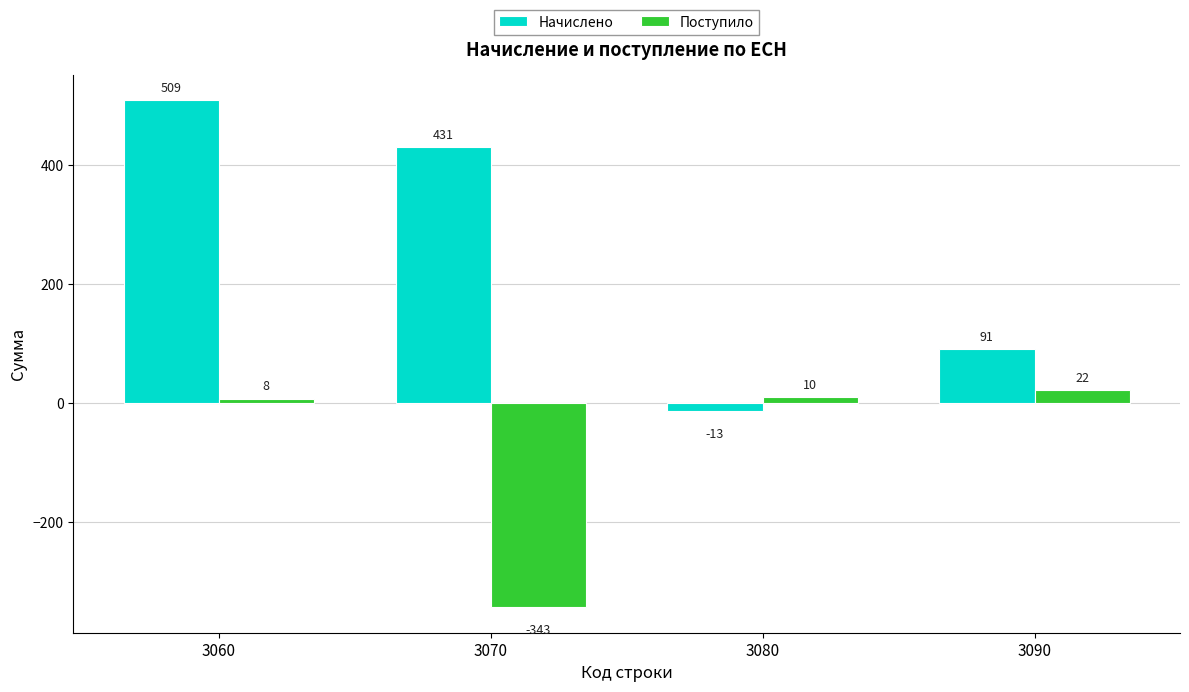

How many bars are there in total?

8